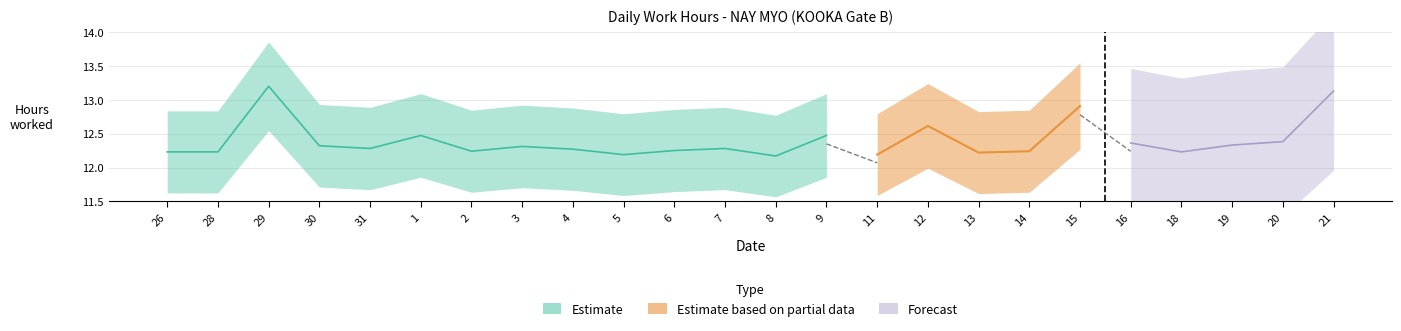

How many data points does each series have?

24